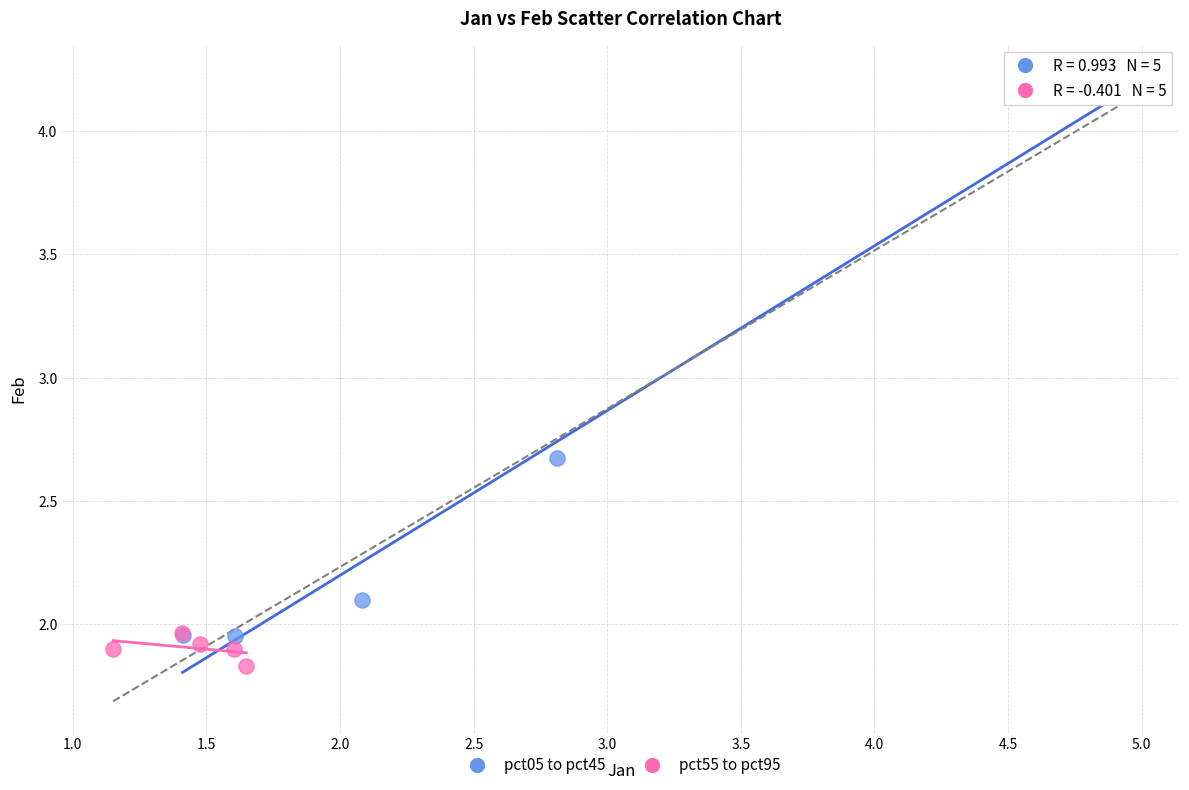

Which series has the widest spread of Y values?

pct05 to pct45